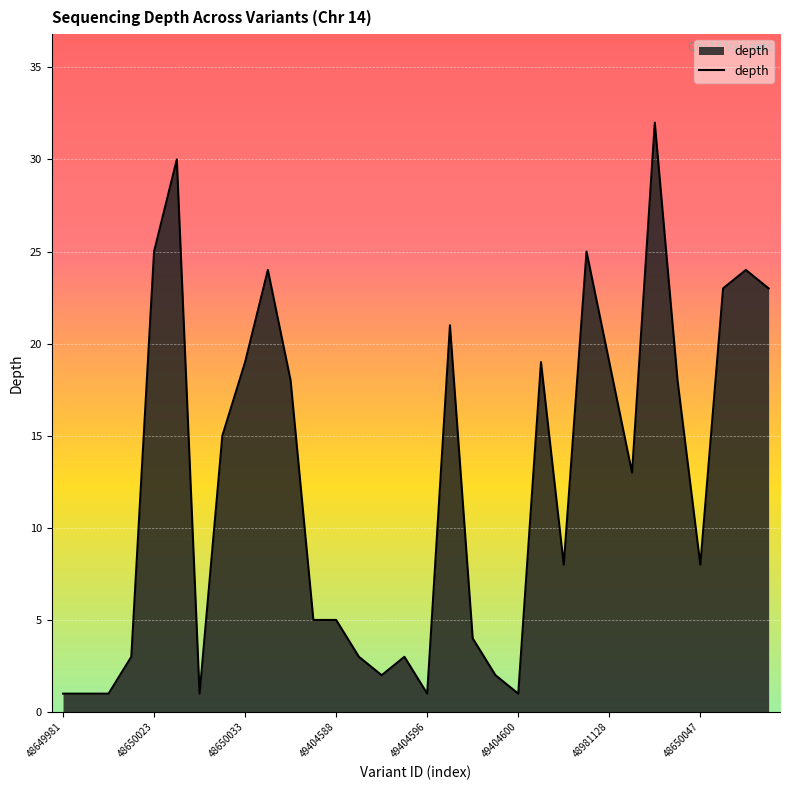

What is the greatest value displayed?

32